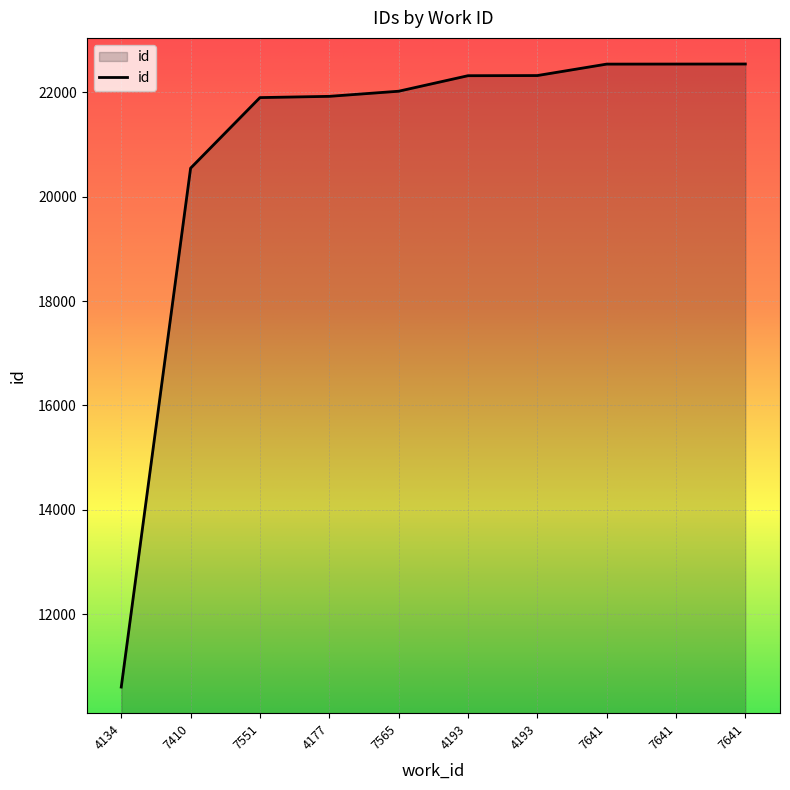

What is the difference between the maximum and minimum values?

11927